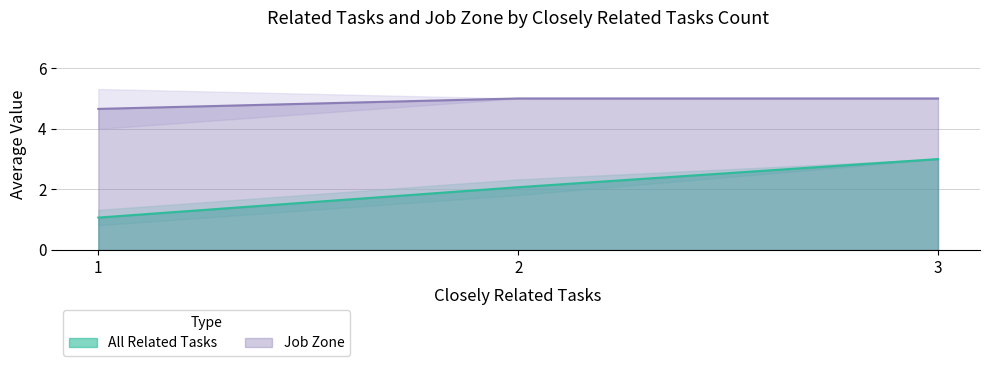

Does the chart have visible grid lines?

Yes